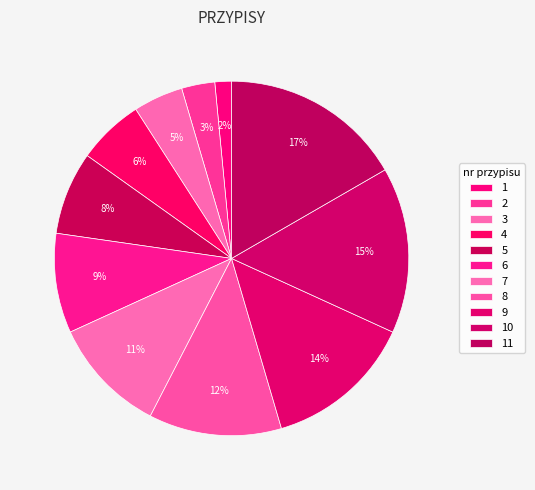

Count the number of slices in the pie.

11